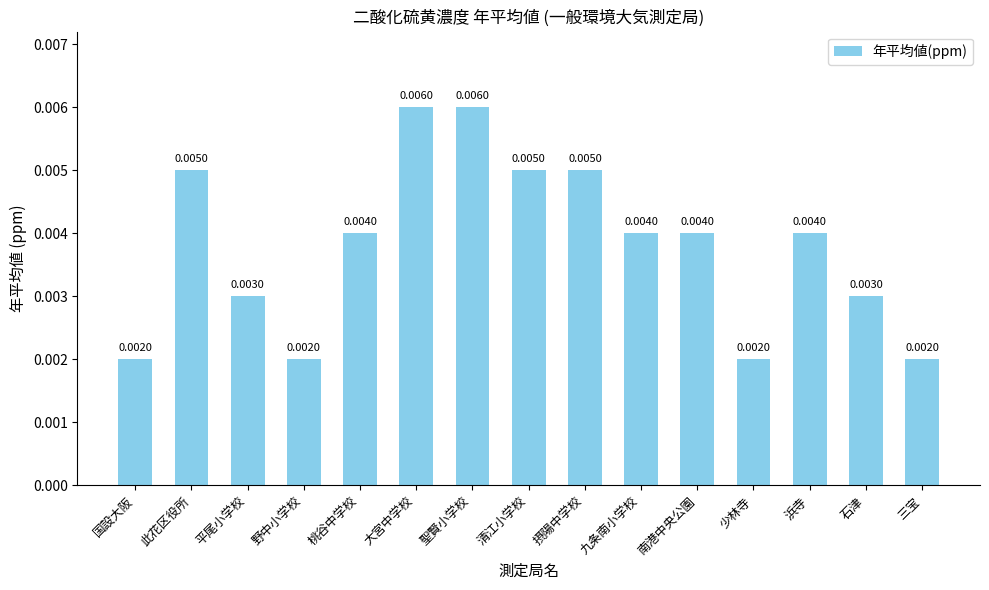

Which has a higher value, 清江小学校 or 石津?

清江小学校